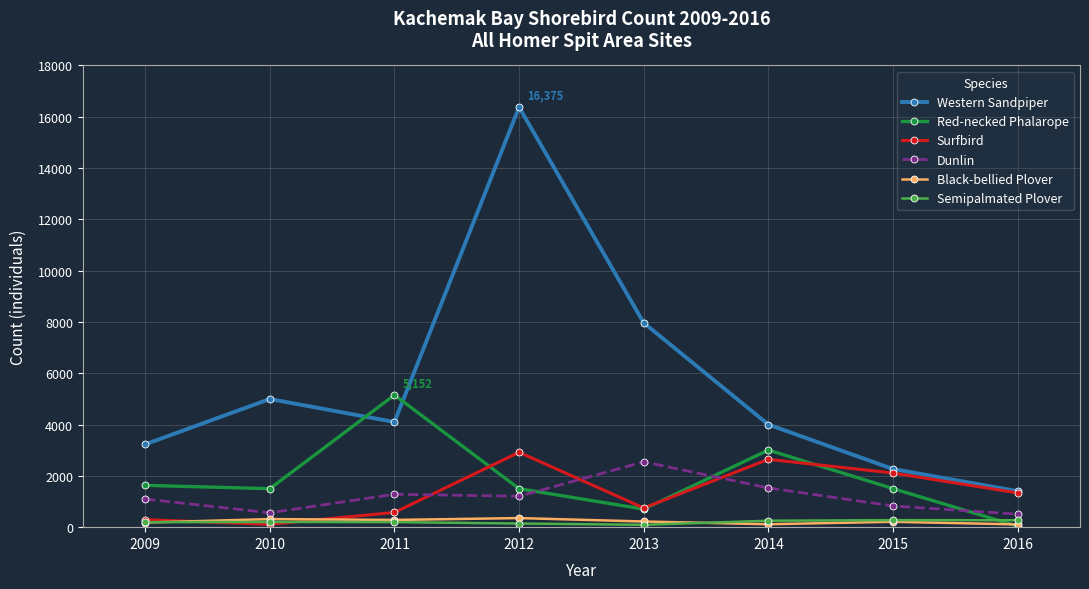

How many data points in Black-bellied Plover are less than 221?

4